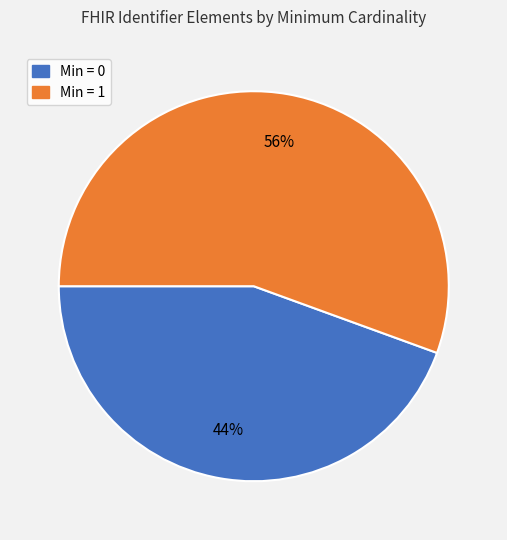

Does any single category account for the majority?

Yes